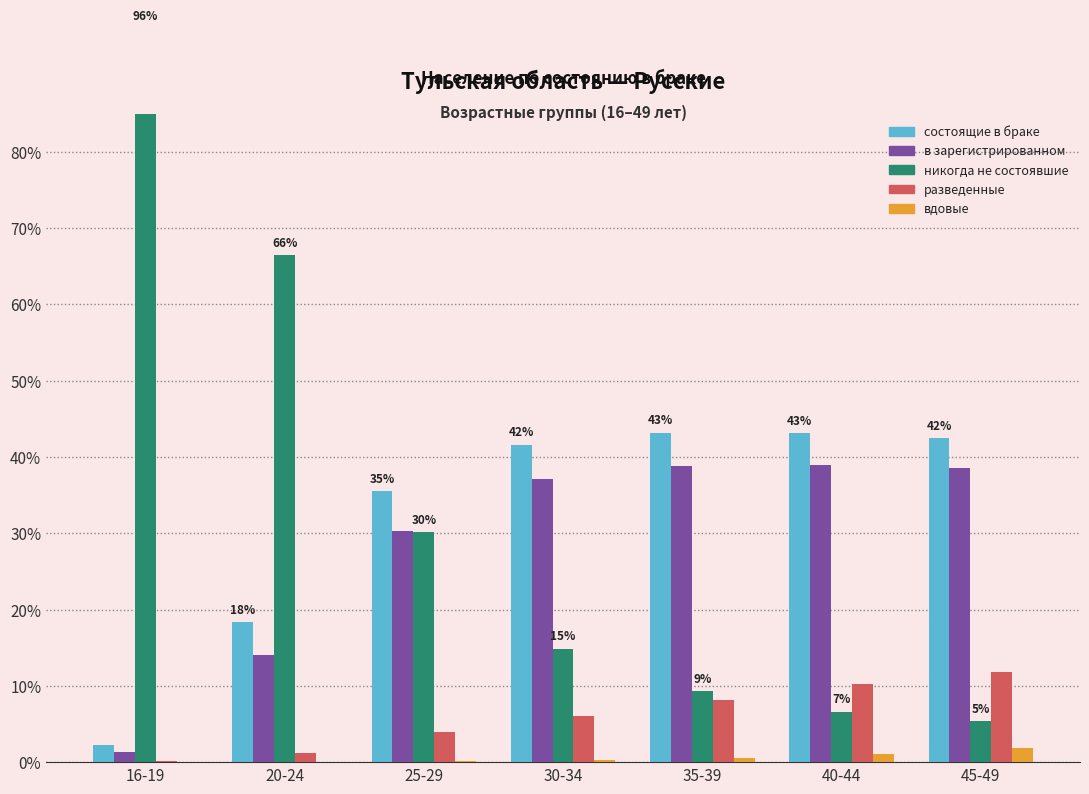

The value of разведенные at 20-24 is 1.1. True or false?

True